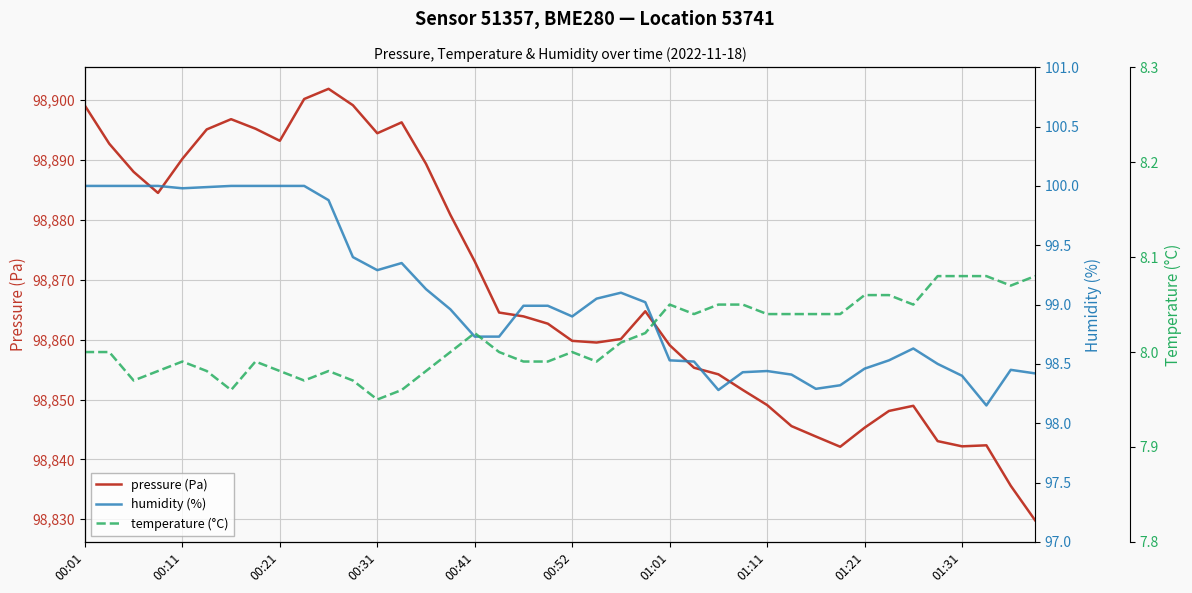

What is the minimum value for humidity (%)?

98.2